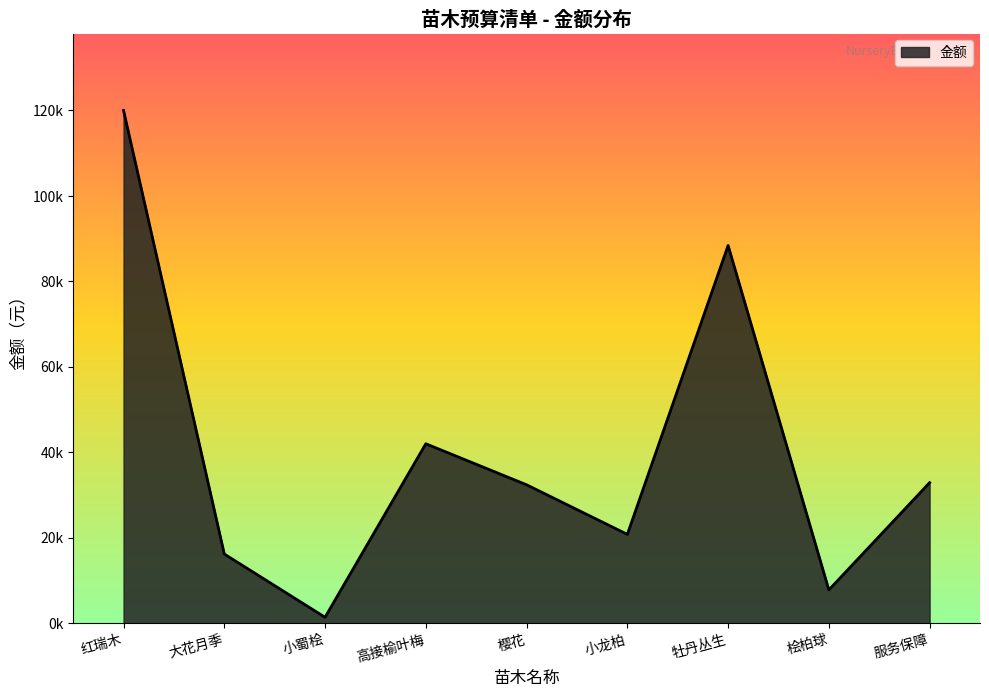

How many interior local valleys (lower than both neighbors) does the data have?

3